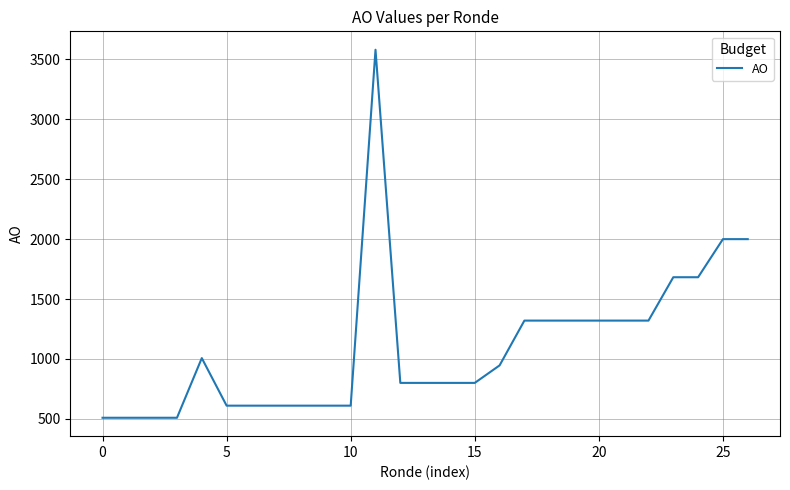

True or false: the data has more than 1 interior local peaks.

True